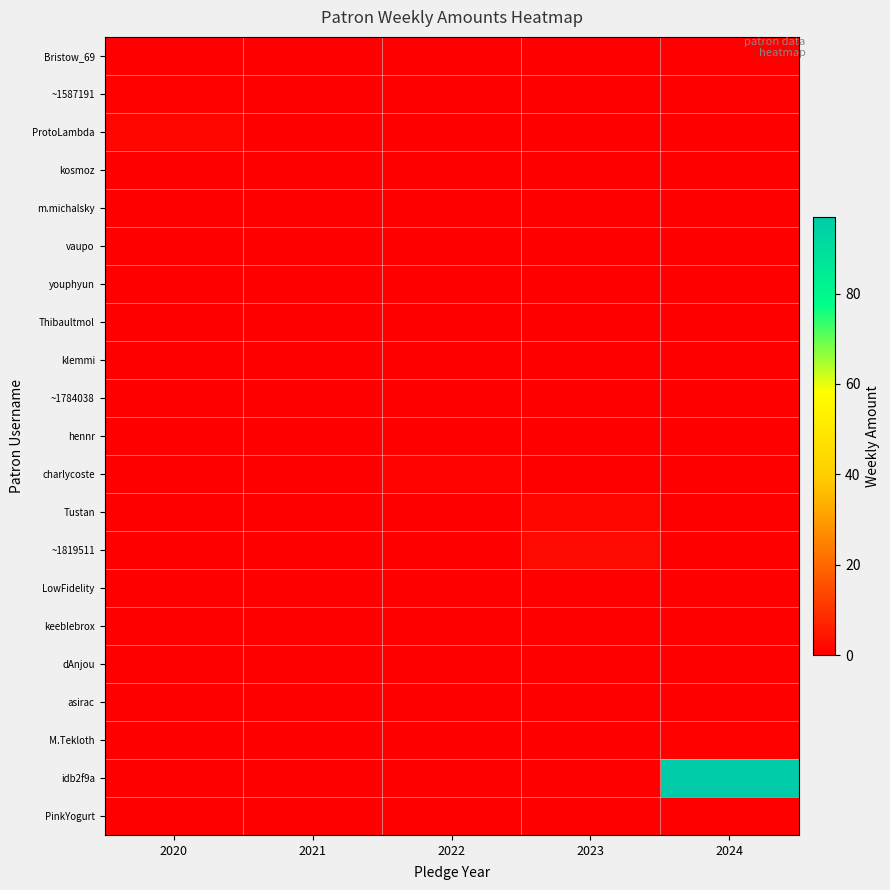

At which category is the sum across all series the highest?

2024